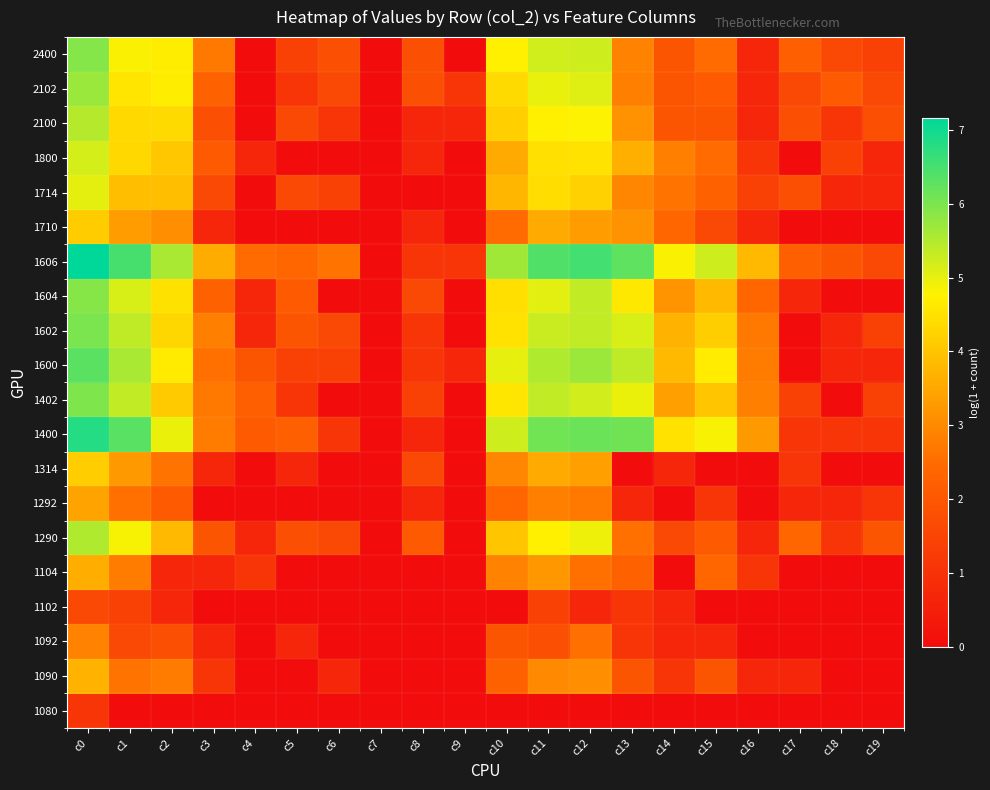

Reading left to right, what are all the values shown in this chart?

1080: c0=1.1	c1=0.0	c2=0.0	c3=0.0	c4=0.0	c5=0.0	c6=0.0	c7=0.0	c8=0.0	c9=0.0	c10=0.0	c11=0.0	c12=0.0	c13=0.0	c14=0.0	c15=0.0	c16=0.0	c17=0.0	c18=0.0	c19=0.0
1090: c0=3.7	c1=2.6	c2=2.8	c3=1.1	c4=0.0	c5=0.0	c6=0.7	c7=0.0	c8=0.0	c9=0.0	c10=2.3	c11=3.0	c12=3.1	c13=1.9	c14=1.1	c15=1.9	c16=0.7	c17=0.7	c18=0.0	c19=0.0
1092: c0=2.9	c1=1.6	c2=1.8	c3=0.7	c4=0.0	c5=0.7	c6=0.0	c7=0.0	c8=0.0	c9=0.0	c10=1.9	c11=1.8	c12=2.6	c13=1.1	c14=0.7	c15=0.7	c16=0.0	c17=0.0	c18=0.0	c19=0.0
1102: c0=1.6	c1=1.4	c2=0.7	c3=0.0	c4=0.0	c5=0.0	c6=0.0	c7=0.0	c8=0.0	c9=0.0	c10=0.0	c11=1.4	c12=0.7	c13=1.1	c14=0.7	c15=0.0	c16=0.0	c17=0.0	c18=0.0	c19=0.0
1104: c0=3.6	c1=2.8	c2=0.7	c3=0.7	c4=1.1	c5=0.0	c6=0.0	c7=0.0	c8=0.0	c9=0.0	c10=2.9	c11=3.2	c12=2.6	c13=2.3	c14=0.0	c15=2.4	c16=1.1	c17=0.0	c18=0.0	c19=0.0
1290: c0=5.5	c1=4.9	c2=3.8	c3=1.9	c4=0.7	c5=1.8	c6=1.6	c7=0.0	c8=2.1	c9=0.0	c10=4.0	c11=4.7	c12=4.9	c13=2.6	c14=1.6	c15=2.1	c16=0.7	c17=2.4	c18=1.1	c19=1.9
1292: c0=3.4	c1=2.6	c2=2.1	c3=0.0	c4=0.0	c5=0.0	c6=0.0	c7=0.0	c8=0.7	c9=0.0	c10=2.4	c11=2.8	c12=2.7	c13=0.7	c14=0.0	c15=1.1	c16=0.0	c17=0.7	c18=0.7	c19=1.1
1314: c0=4.1	c1=3.3	c2=2.6	c3=0.7	c4=0.0	c5=0.7	c6=0.0	c7=0.0	c8=1.6	c9=0.0	c10=2.9	c11=3.6	c12=3.4	c13=0.0	c14=0.7	c15=0.0	c16=0.0	c17=1.1	c18=0.0	c19=0.0
1400: c0=6.8	c1=6.3	c2=5.0	c3=2.8	c4=2.1	c5=2.2	c6=1.1	c7=0.0	c8=0.7	c9=0.0	c10=5.2	c11=6.1	c12=6.1	c13=6.1	c14=4.5	c15=4.8	c16=3.3	c17=1.1	c18=1.1	c19=1.1
1402: c0=6.0	c1=5.3	c2=4.1	c3=2.7	c4=2.2	c5=1.1	c6=0.0	c7=0.0	c8=1.4	c9=0.0	c10=4.6	c11=5.3	c12=5.2	c13=5.0	c14=3.4	c15=4.0	c16=2.8	c17=1.4	c18=0.0	c19=1.4
1600: c0=6.3	c1=5.6	c2=4.7	c3=2.6	c4=1.9	c5=1.4	c6=1.4	c7=0.0	c8=1.1	c9=0.7	c10=5.0	c11=5.5	c12=5.7	c13=5.4	c14=3.8	c15=4.7	c16=2.8	c17=0.0	c18=0.7	c19=0.7
1602: c0=6.0	c1=5.4	c2=4.3	c3=2.8	c4=0.7	c5=1.9	c6=1.6	c7=0.0	c8=1.1	c9=0.0	c10=4.5	c11=5.3	c12=5.4	c13=5.1	c14=3.7	c15=4.2	c16=2.7	c17=0.0	c18=0.7	c19=1.4
1604: c0=5.9	c1=5.1	c2=4.5	c3=2.3	c4=0.7	c5=2.1	c6=0.0	c7=0.0	c8=1.6	c9=0.0	c10=4.5	c11=5.0	c12=5.4	c13=4.6	c14=3.2	c15=3.8	c16=2.4	c17=0.7	c18=0.0	c19=0.0
1606: c0=7.2	c1=6.5	c2=5.6	c3=3.6	c4=2.5	c5=2.4	c6=2.6	c7=0.0	c8=1.1	c9=1.1	c10=5.7	c11=6.4	c12=6.5	c13=6.3	c14=4.8	c15=5.2	c16=3.8	c17=2.2	c18=1.9	c19=1.6
1710: c0=4.1	c1=3.3	c2=3.1	c3=0.7	c4=0.0	c5=0.0	c6=0.0	c7=0.0	c8=0.7	c9=0.0	c10=2.5	c11=3.6	c12=3.3	c13=3.1	c14=2.4	c15=1.6	c16=0.7	c17=0.0	c18=0.0	c19=0.0
1714: c0=5.0	c1=3.9	c2=3.9	c3=1.6	c4=0.0	c5=1.6	c6=1.4	c7=0.0	c8=0.0	c9=0.0	c10=3.8	c11=4.4	c12=4.2	c13=2.9	c14=2.6	c15=2.3	c16=1.4	c17=1.8	c18=0.7	c19=0.7
1800: c0=5.2	c1=4.3	c2=4.0	c3=2.1	c4=0.7	c5=0.0	c6=0.0	c7=0.0	c8=0.7	c9=0.0	c10=3.6	c11=4.5	c12=4.5	c13=3.6	c14=2.8	c15=2.5	c16=1.1	c17=0.0	c18=1.4	c19=0.7
2100: c0=5.5	c1=4.4	c2=4.4	c3=1.8	c4=0.0	c5=1.6	c6=1.1	c7=0.0	c8=0.7	c9=0.7	c10=4.2	c11=4.7	c12=4.8	c13=3.1	c14=1.9	c15=1.9	c16=0.7	c17=1.8	c18=1.1	c19=1.8
2102: c0=5.7	c1=4.6	c2=4.7	c3=2.3	c4=0.0	c5=1.1	c6=1.6	c7=0.0	c8=1.8	c9=1.1	c10=4.4	c11=5.0	c12=5.1	c13=2.8	c14=1.9	c15=2.1	c16=0.7	c17=1.6	c18=2.1	c19=1.6
2400: c0=5.9	c1=4.8	c2=4.7	c3=2.7	c4=0.0	c5=1.4	c6=1.8	c7=0.0	c8=1.8	c9=0.0	c10=4.7	c11=5.2	c12=5.2	c13=2.9	c14=1.9	c15=2.5	c16=0.7	c17=2.2	c18=1.6	c19=1.4